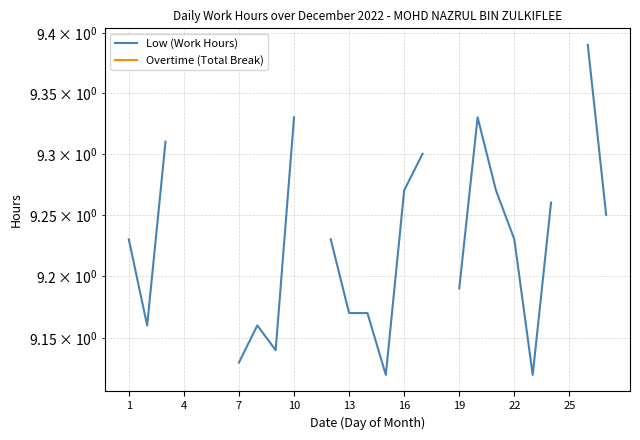

What are all the series names shown in the legend?

Low (Work Hours), Overtime (Total Break)